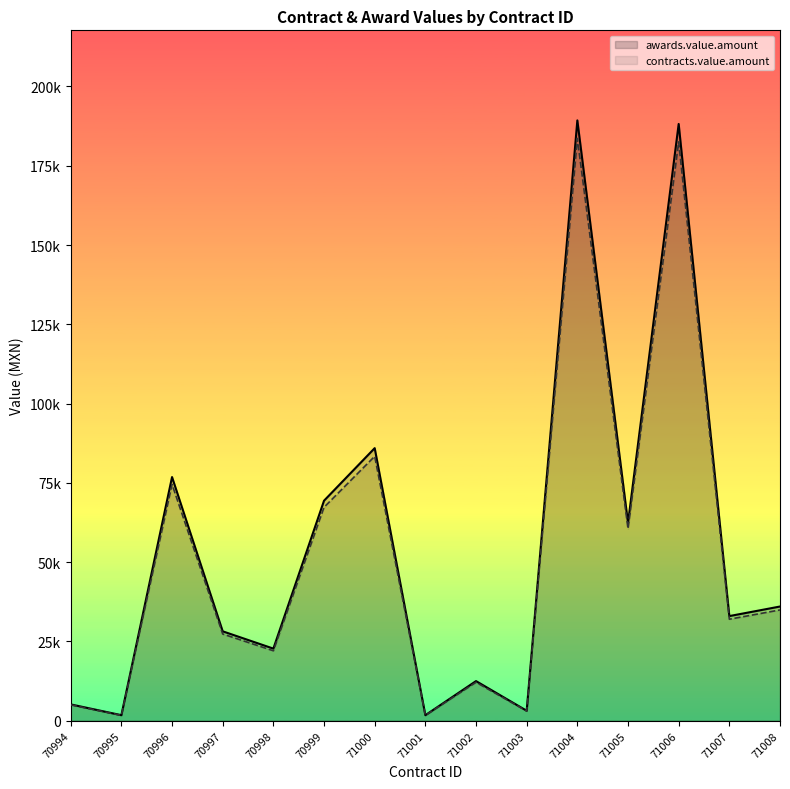

Which has a higher value, 71005 or 71004?

71004